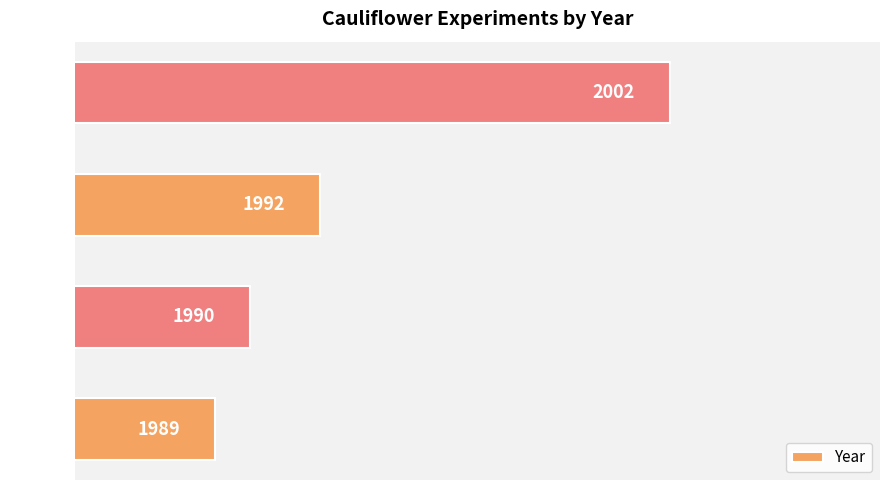

At which label is the value closest to 1995?

E-0287